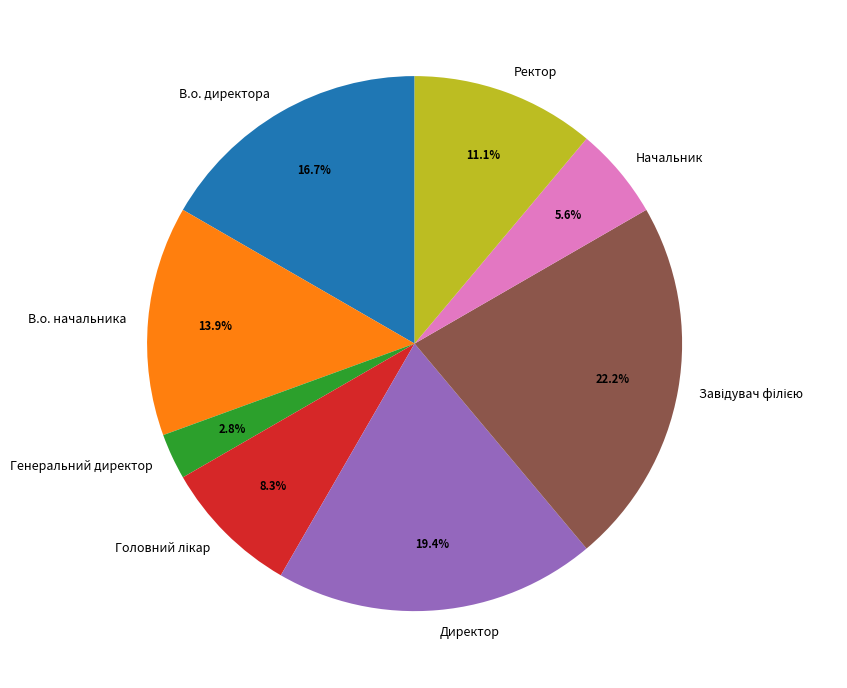

To the nearest percent, what is the difference between the largest and smallest slice percentages?

19%